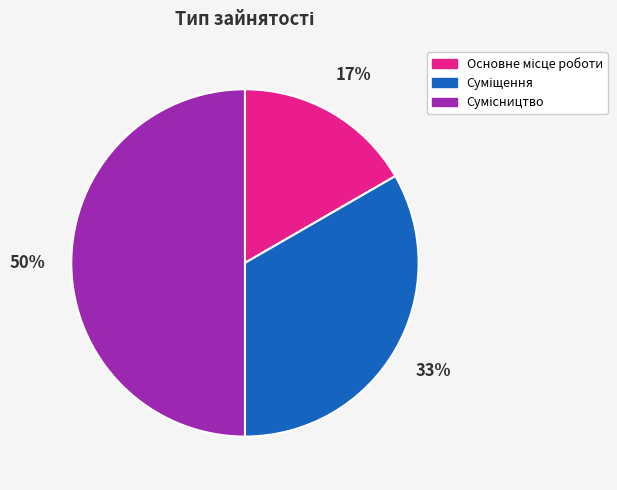

To the nearest percent, what is the difference between the largest and smallest slice percentages?

33%